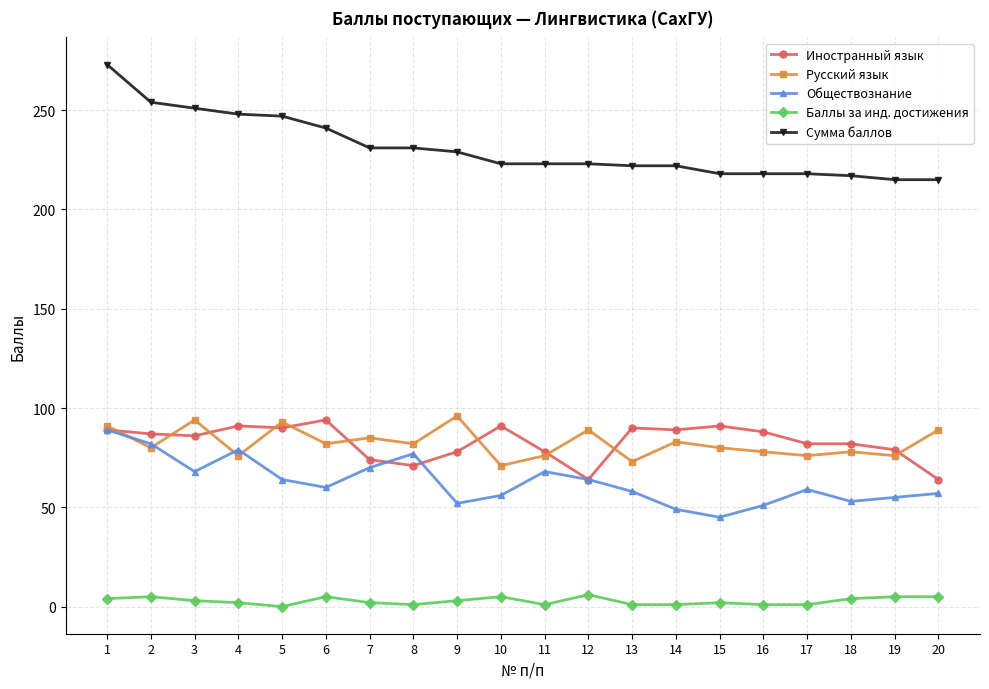

True or false: Иностранный язык has more than 2 points higher than both neighbors.

True